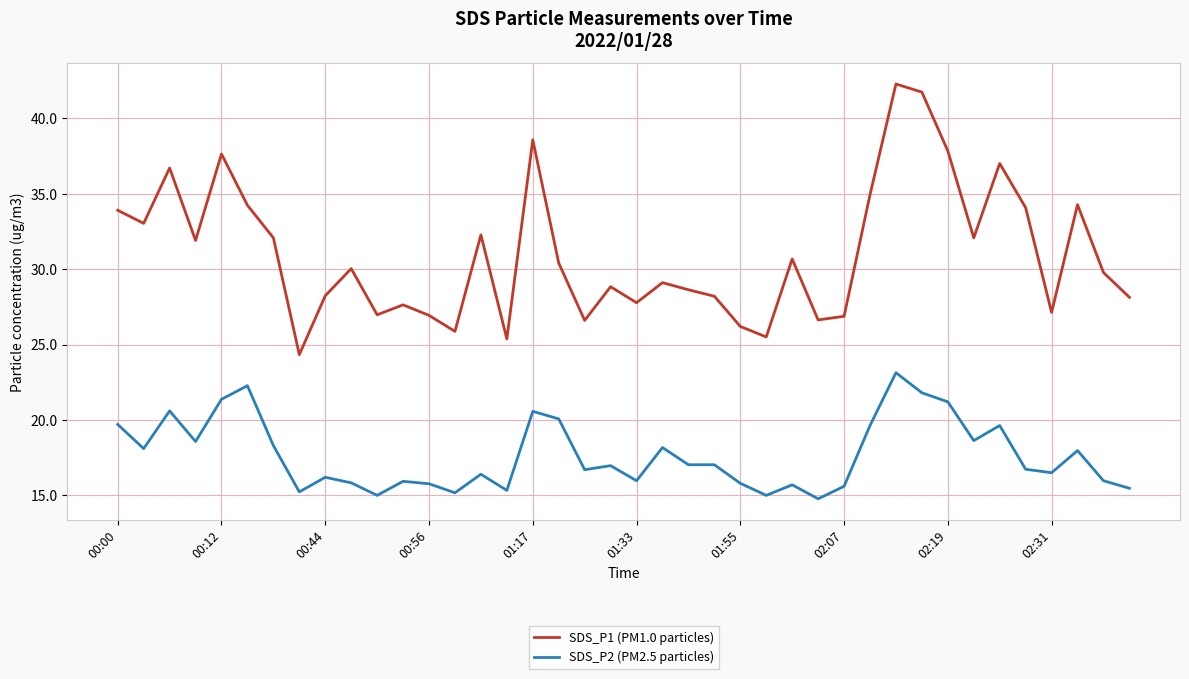

List the series in order of their peak value, lowest first.

SDS_P2 (PM2.5 particles), SDS_P1 (PM1.0 particles)